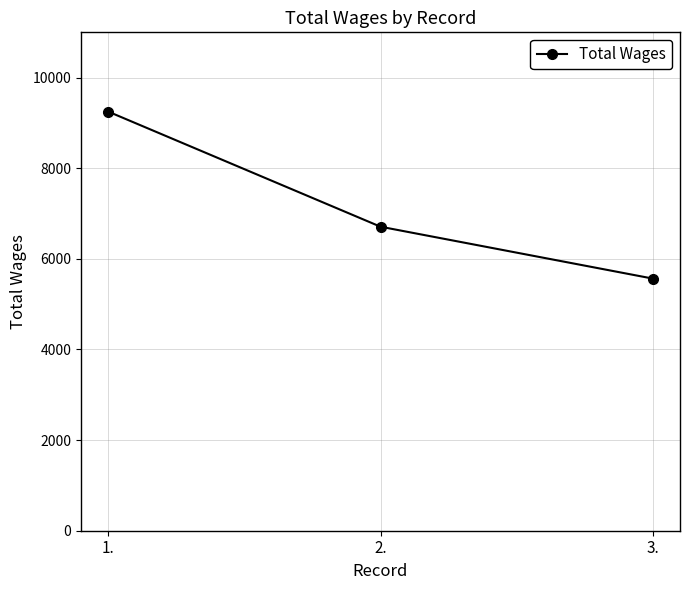

What is the label of the 3rd point from the left?

3.